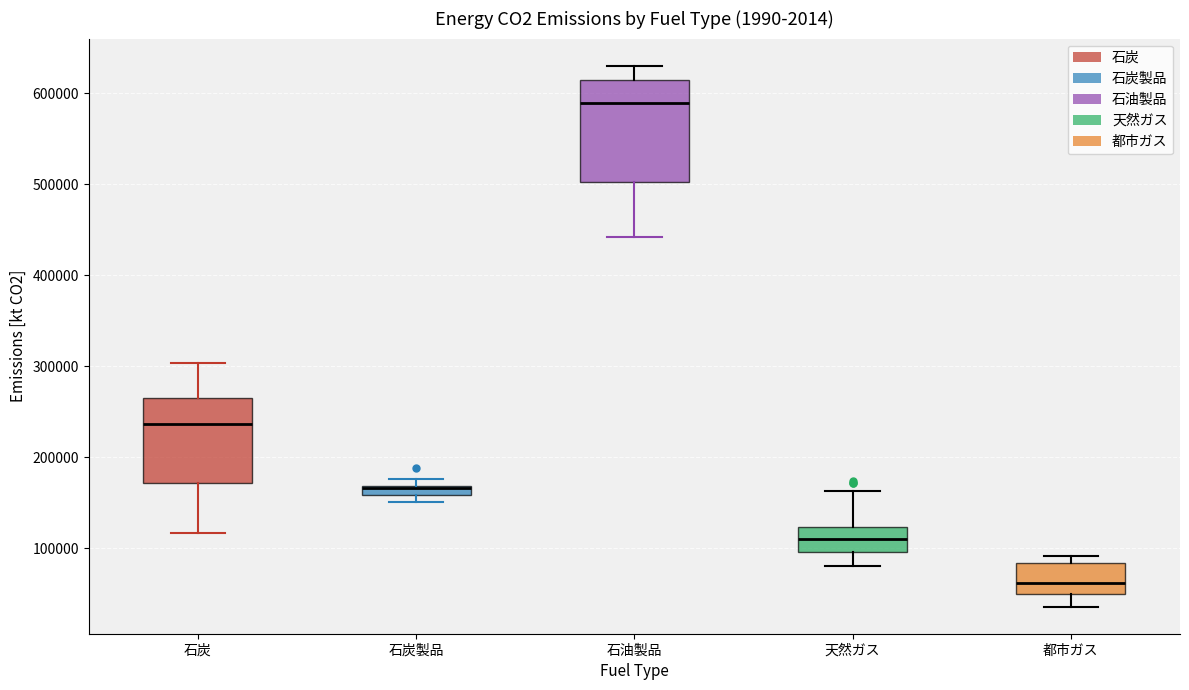

Which box is the tallest, from its lower edge to its upper edge?

石油製品